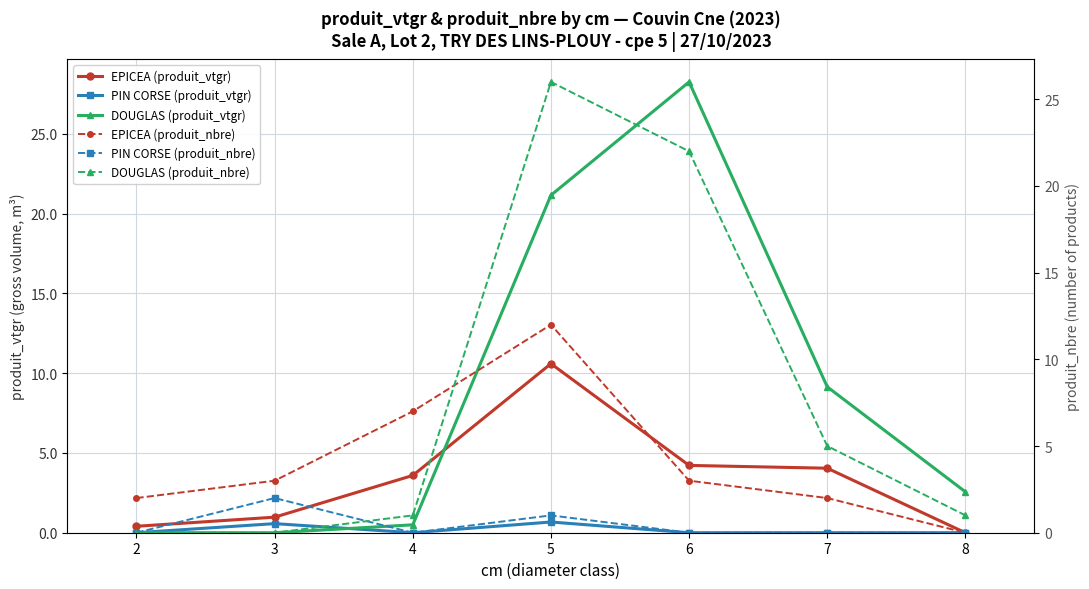

What is the sum of the DOUGLAS (produit_vtgr) values at 5 and 7?

30.3